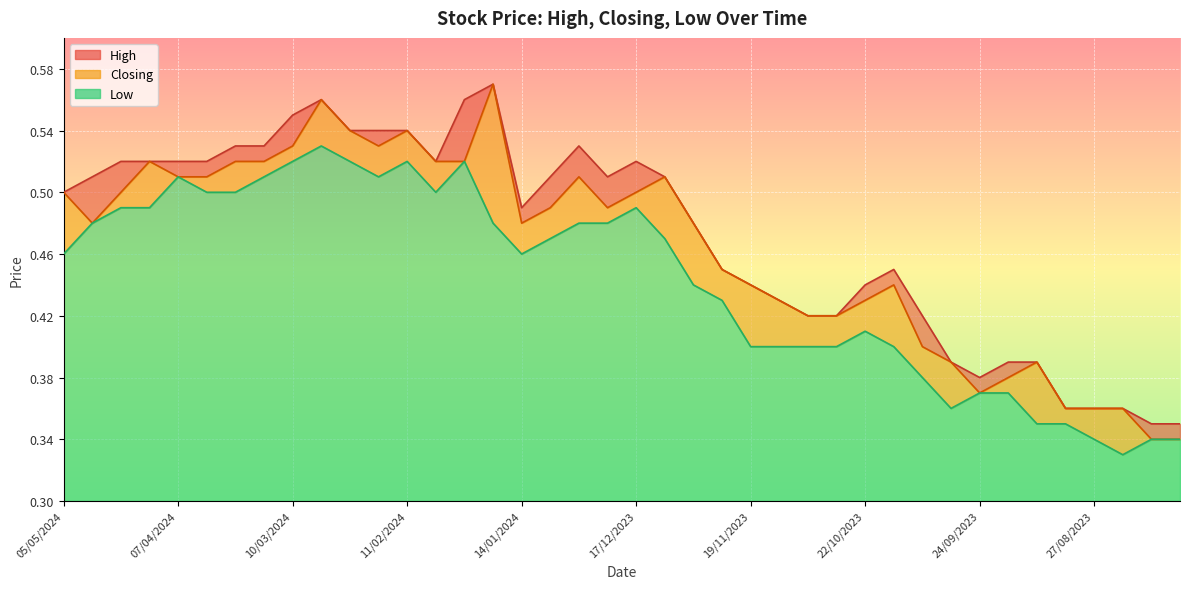

How many interior local valleys does the High series have?

4